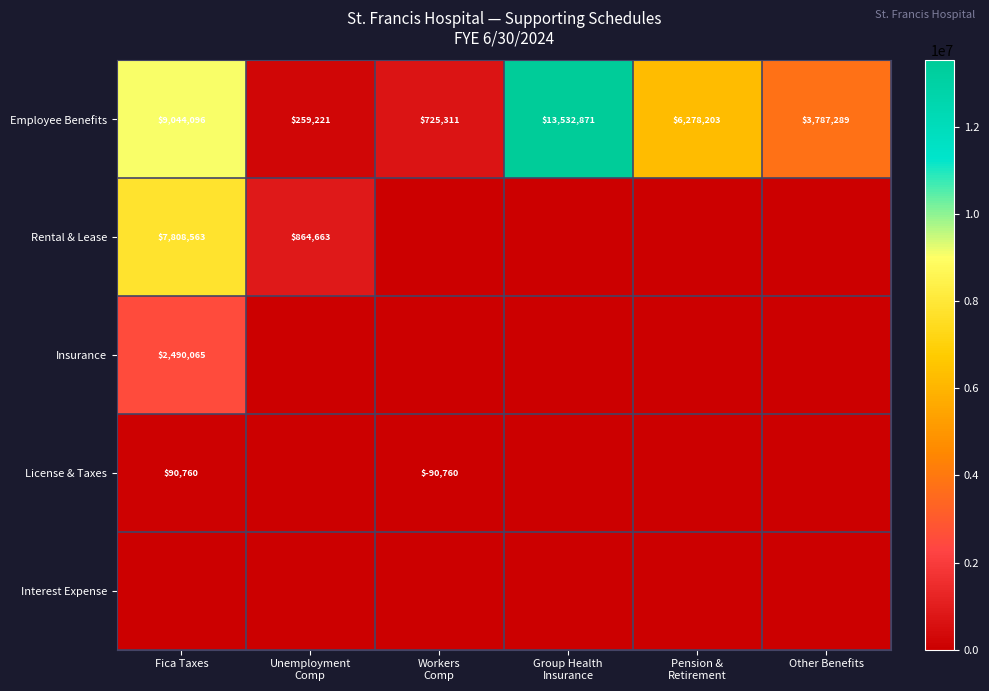

The Employee Benefits series shows 15696695 at Fica Taxes. True or false?

False